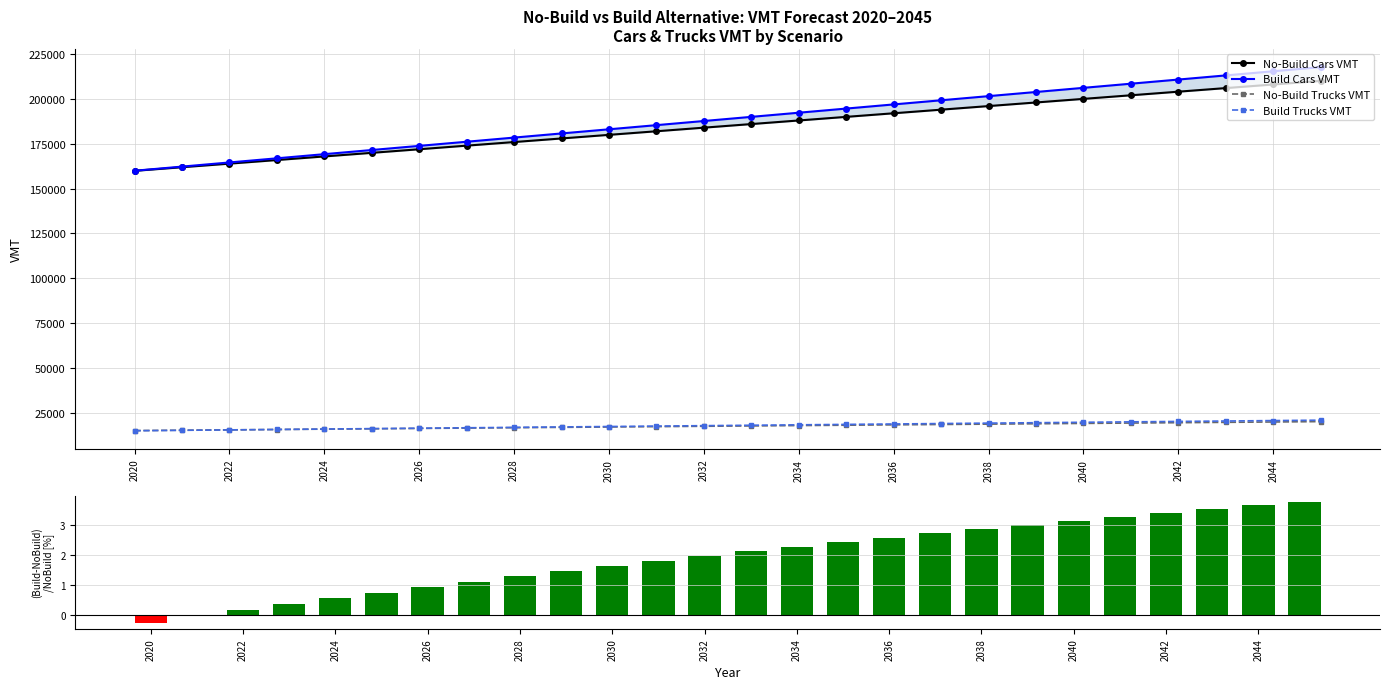

What is the maximum value for No-Build Trucks VMT?

20391.0